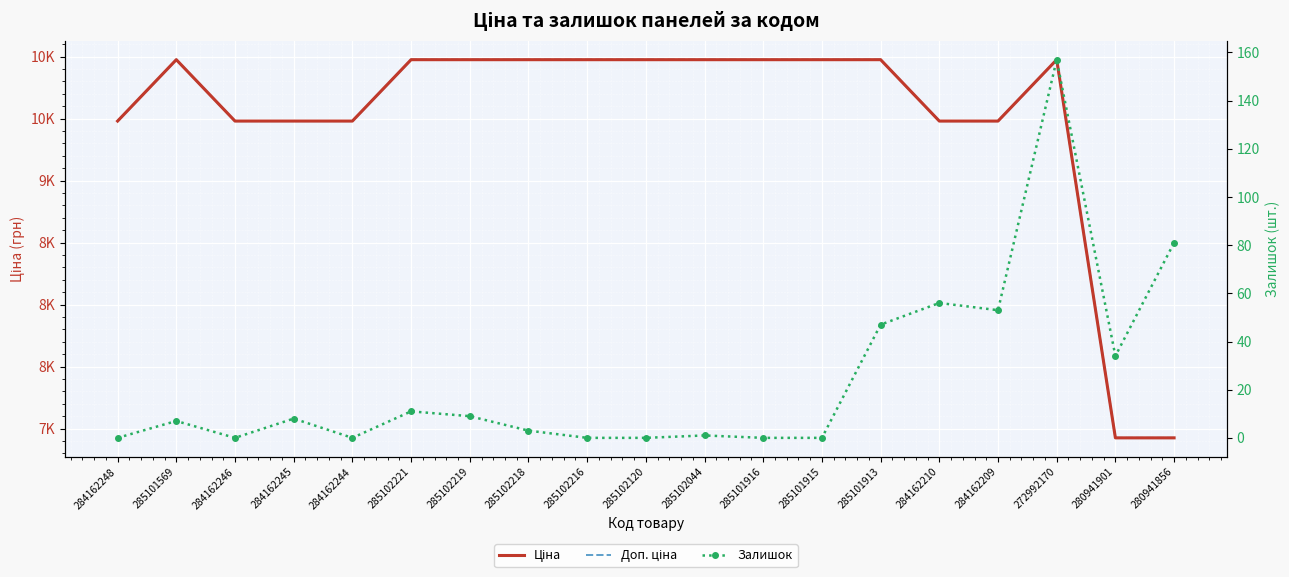

What is the sum of the Ціна values at 284162210 and 285101913?

19455.1